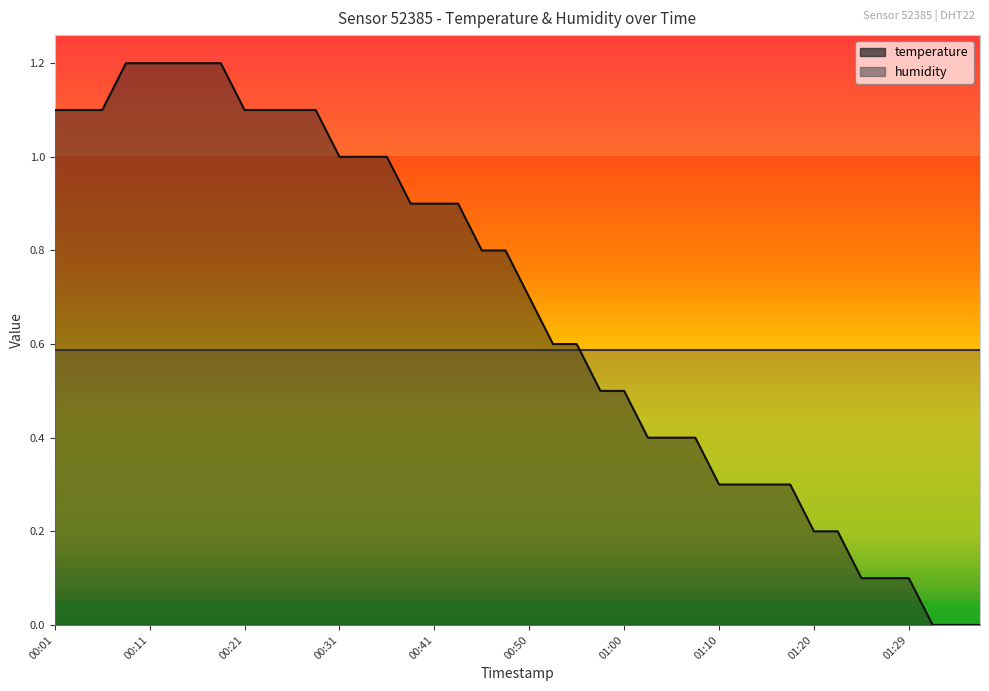

What is the difference between the maximum and minimum values?

1.2